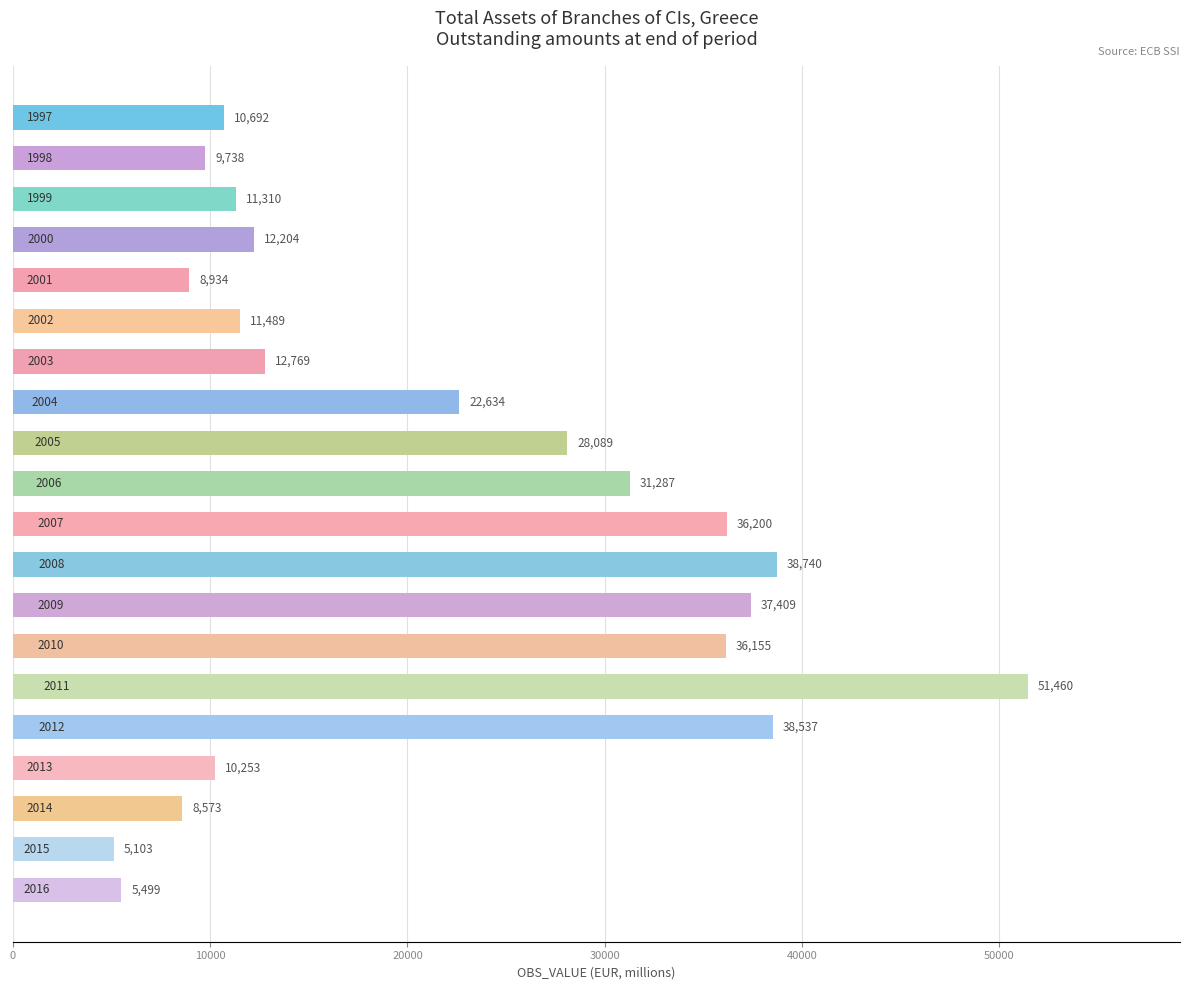

Reading bottom to top, list all the values displayed in this chart.

5499	5103	8573	10253	38537	51460	36155	37409	38740	36200	31287	28089	22634	12769	11489	8934	12204	11310	9738	10692